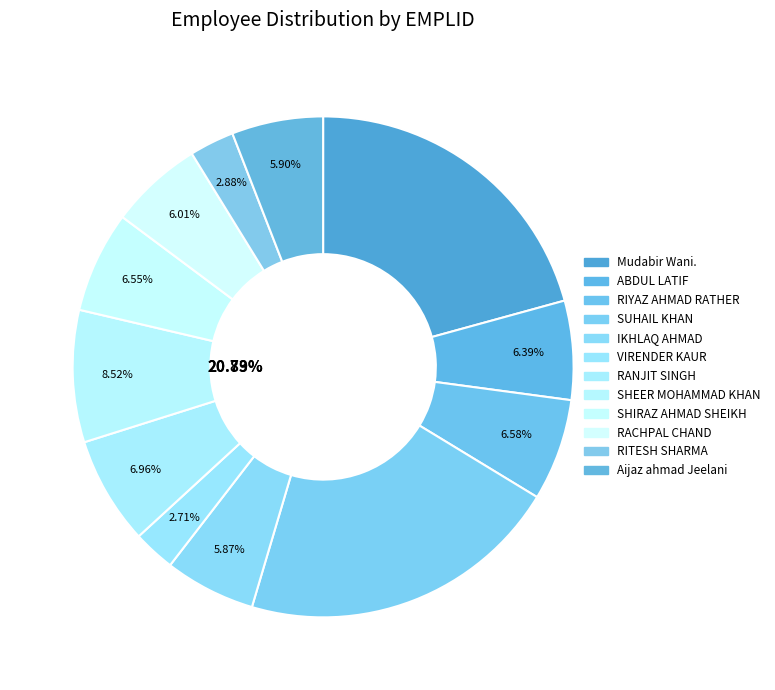

Which category has the smallest portion of the pie?

VIRENDER KAUR